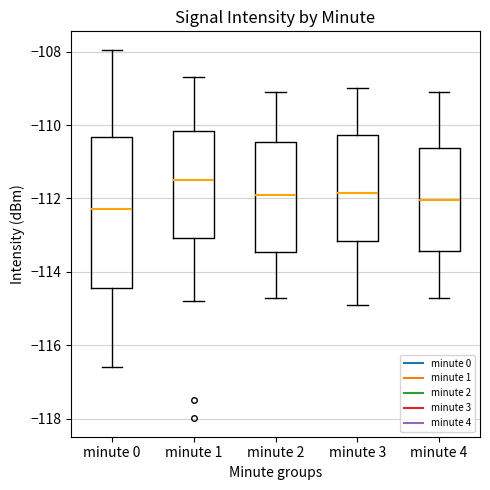

Reading left to right, read every box against the y-axis: the position of its median line, the range the box covers, and the ends of its whiskers. The values are not printed on the chart, so give them approximately, as read against the axis.

minute 0: median -112.2, box -114.4 to -110.4, whiskers -116.6 to -108.0
minute 1: median -111.6, box -113.0 to -110.2, whiskers -114.8 to -108.6
minute 2: median -111.8, box -113.4 to -110.4, whiskers -114.6 to -109.0
minute 3: median -111.8, box -113.2 to -110.2, whiskers -114.8 to -109.0
minute 4: median -112.0, box -113.4 to -110.6, whiskers -114.6 to -109.0